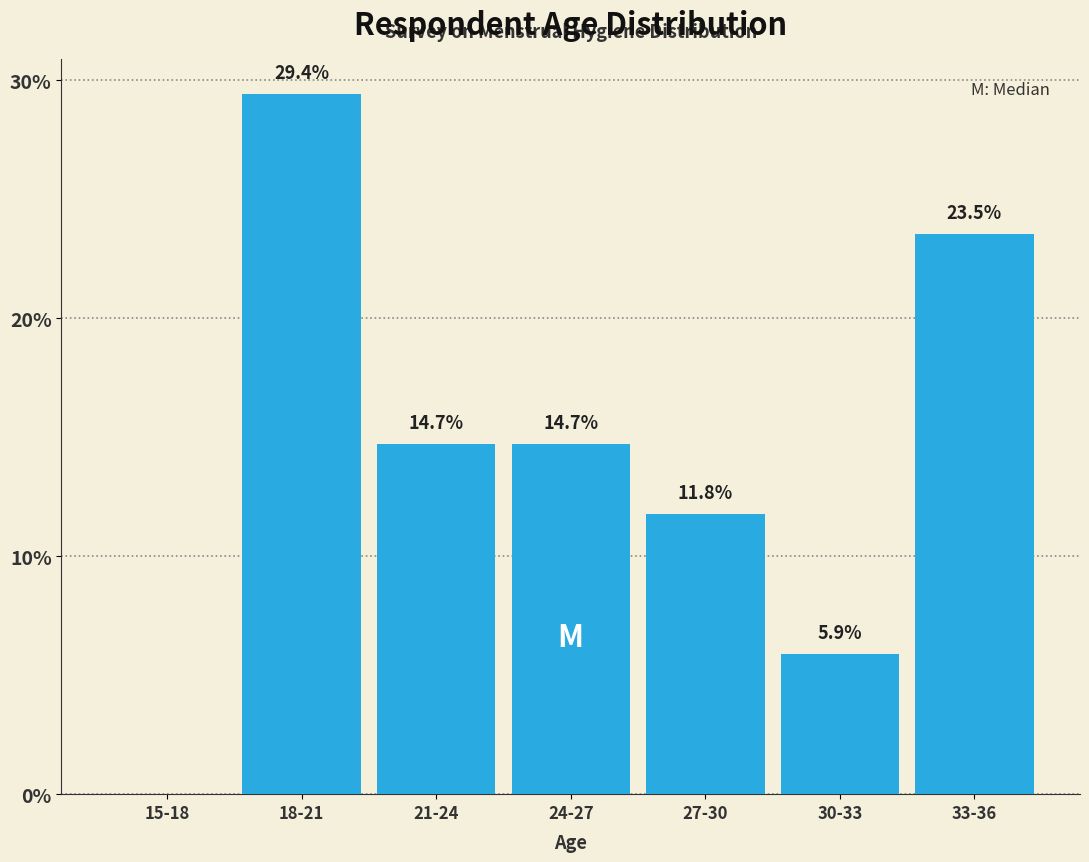

Reading right to left, extract all data points from this chart.

33-36=23.5	30-33=5.9	27-30=11.8	24-27=14.7	21-24=14.7	18-21=29.4	15-18=0.0